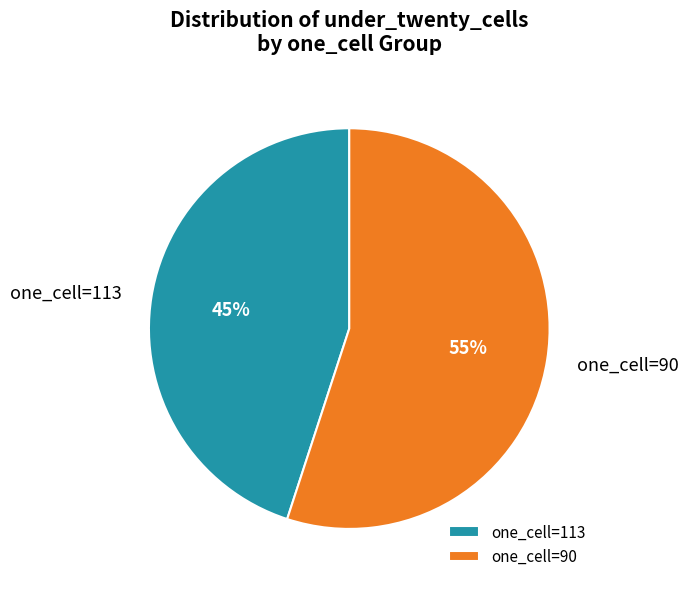

To the nearest percent, what is the difference between the largest and smallest slice percentages?

10%